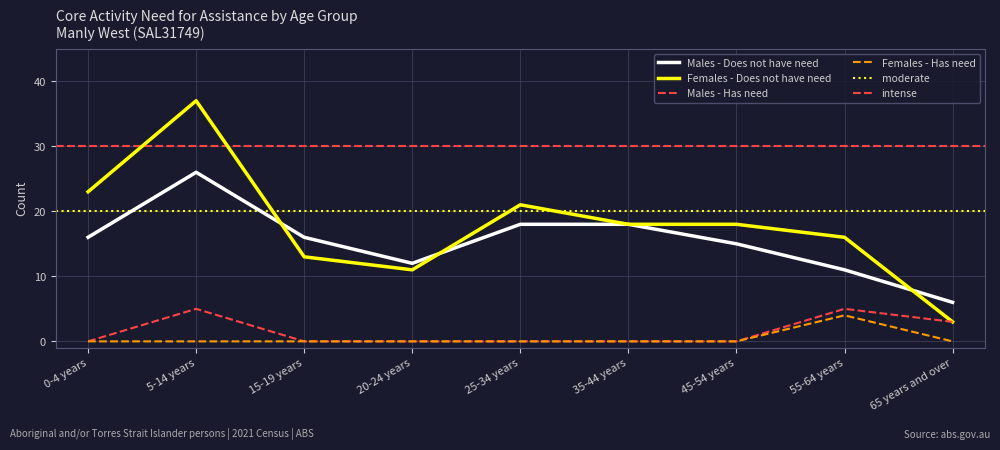

Between 65 years and over and 20-24 years, which is larger?

20-24 years